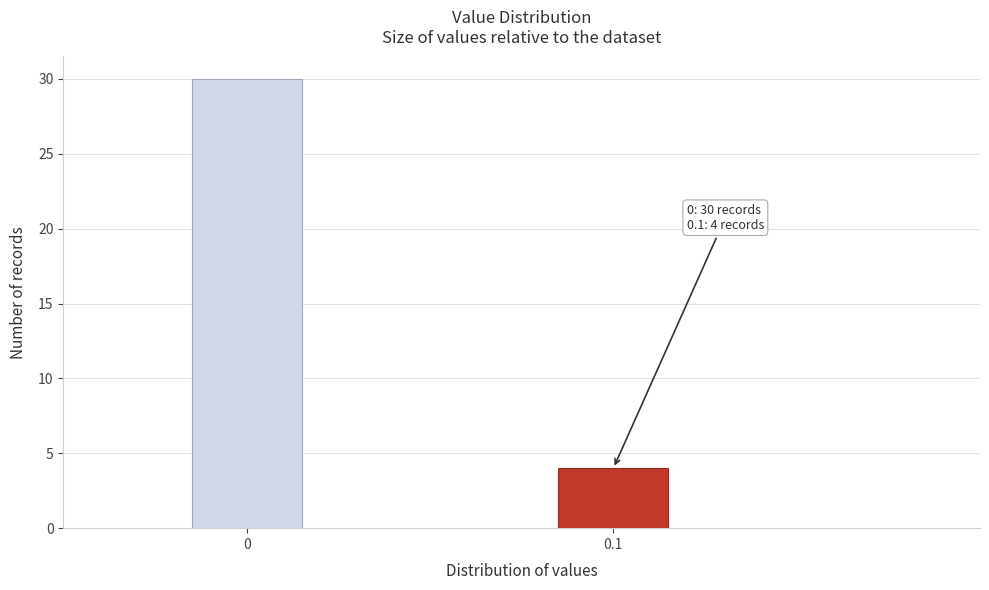

Reading right to left, list all the values displayed in this chart.

4	30